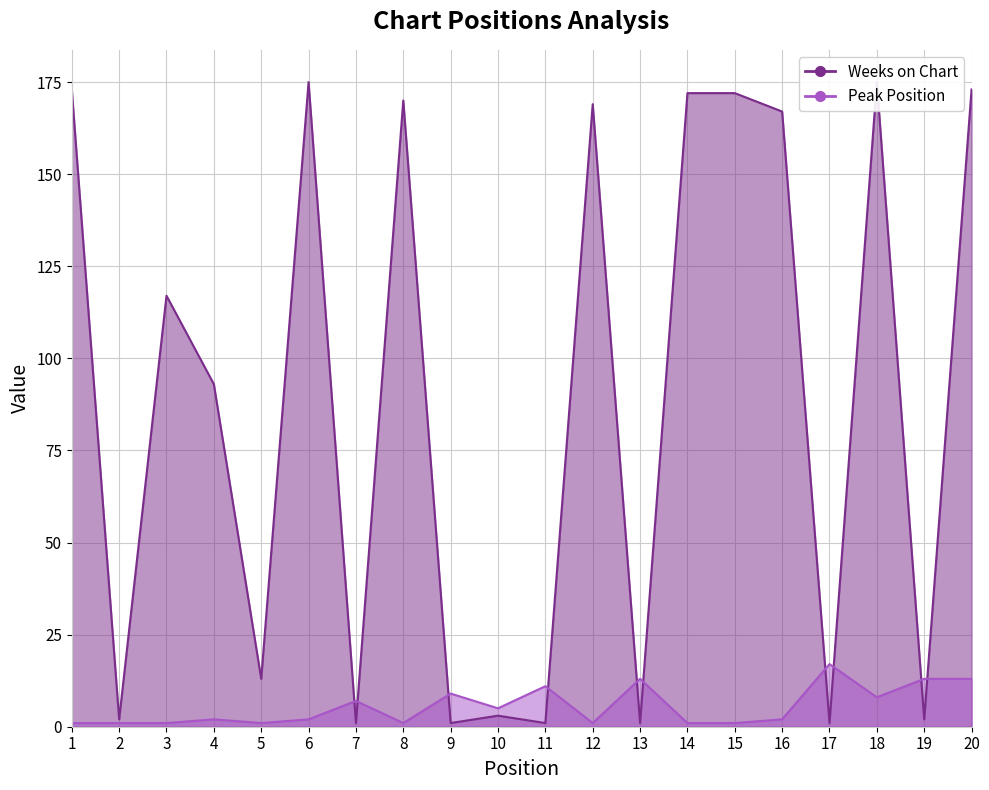

Does the chart have visible grid lines?

Yes